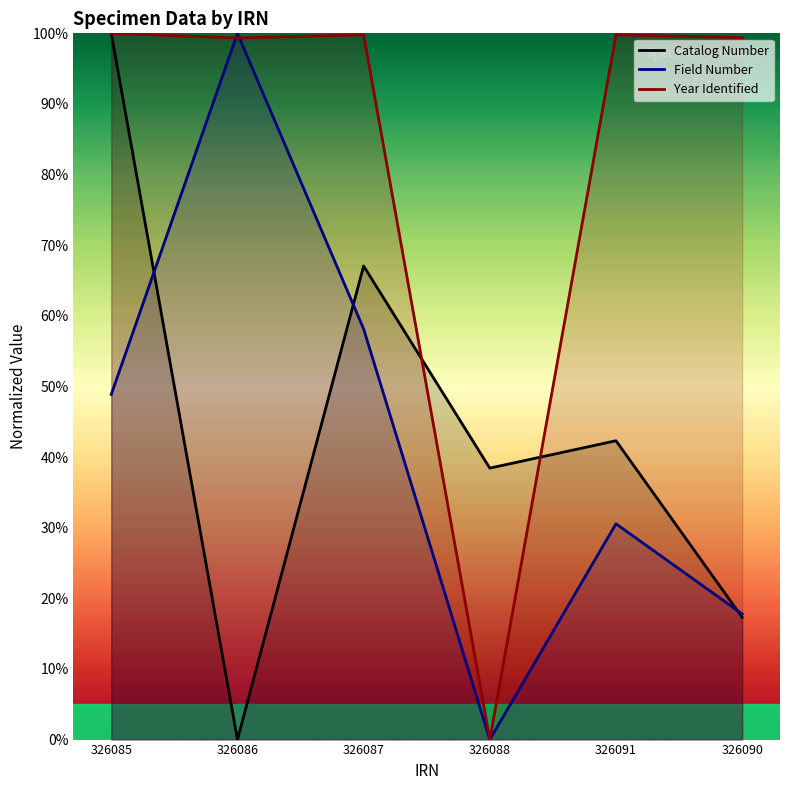

How many values in the Field Number series are below 48?

3